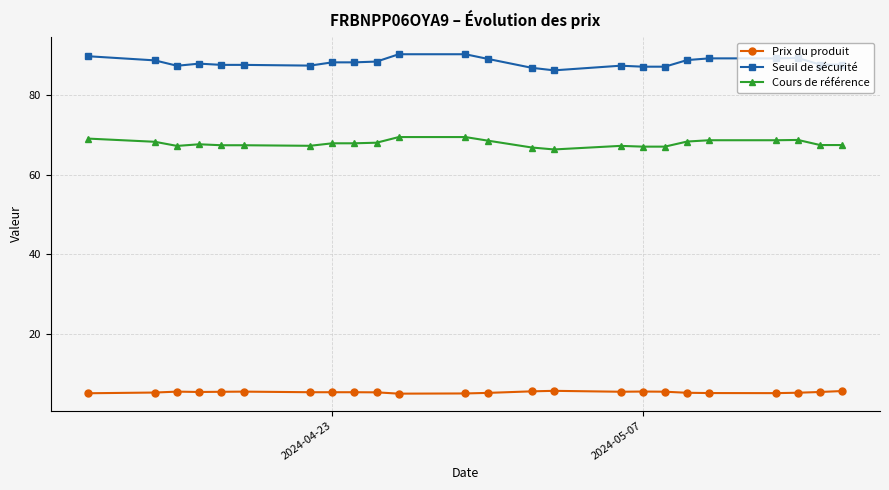

At how many categories does at least one series exceed 56?

24